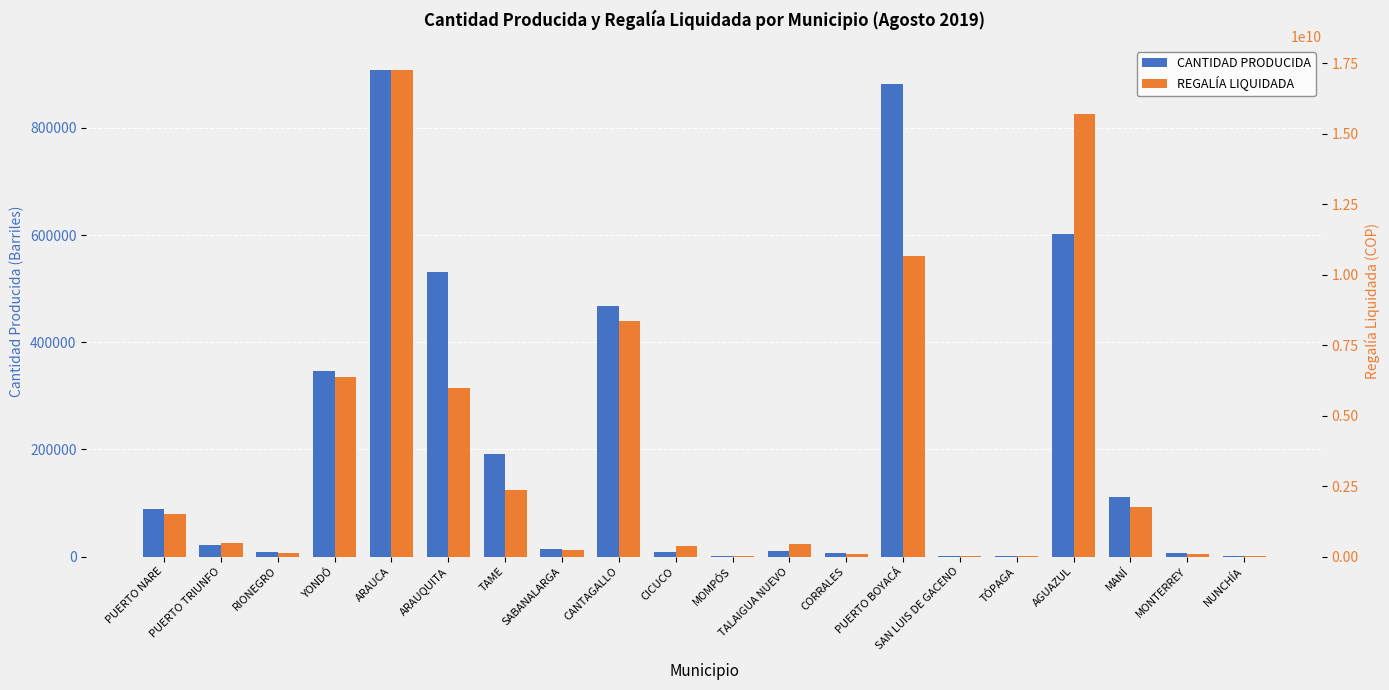

What is the maximum value for CANTIDAD PRODUCIDA?

907729